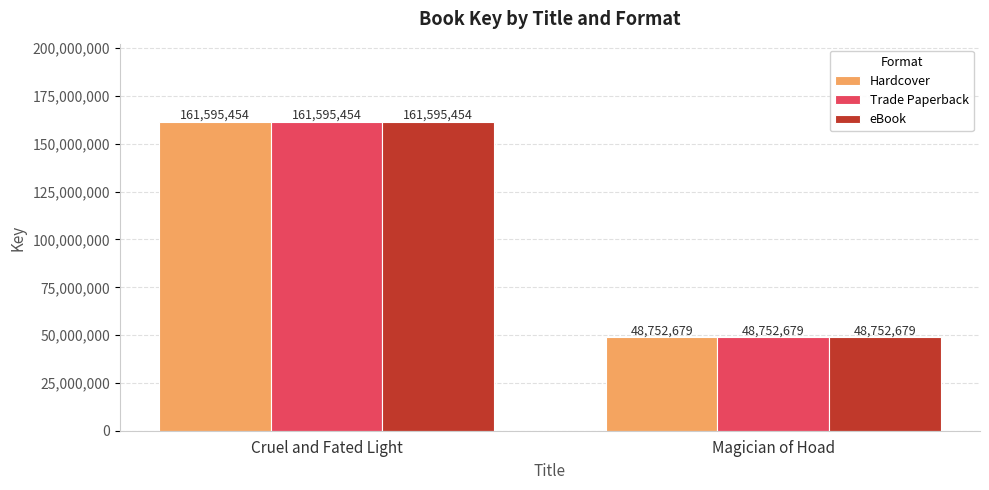

How many data points in Hardcover are less than 161595454?

1